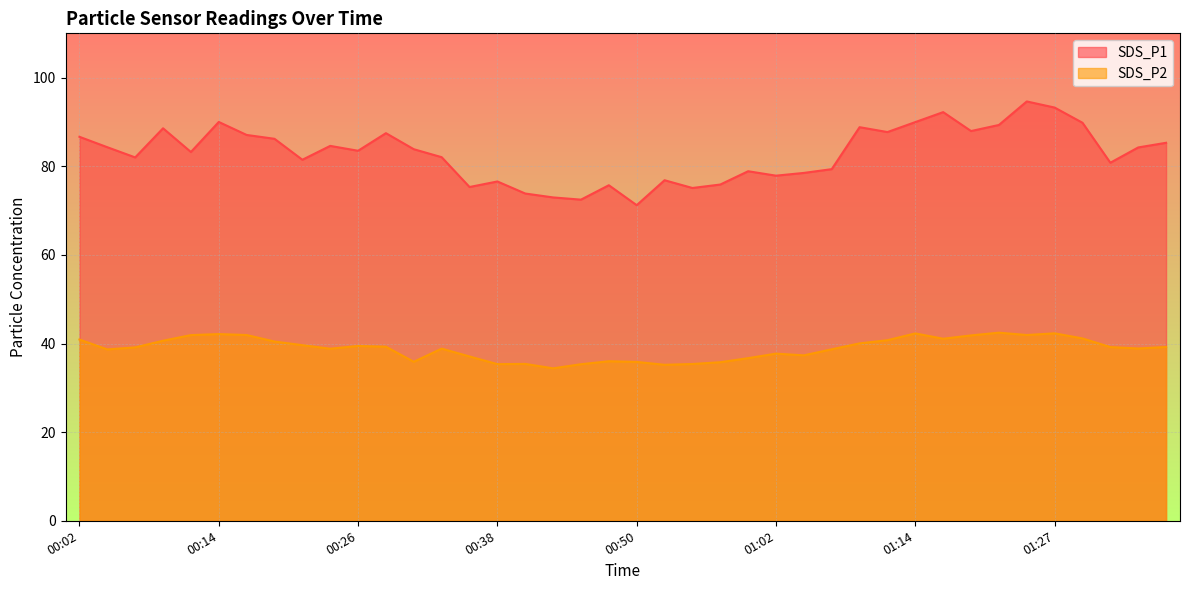

How many data points in SDS_P2 are less than 39?

19